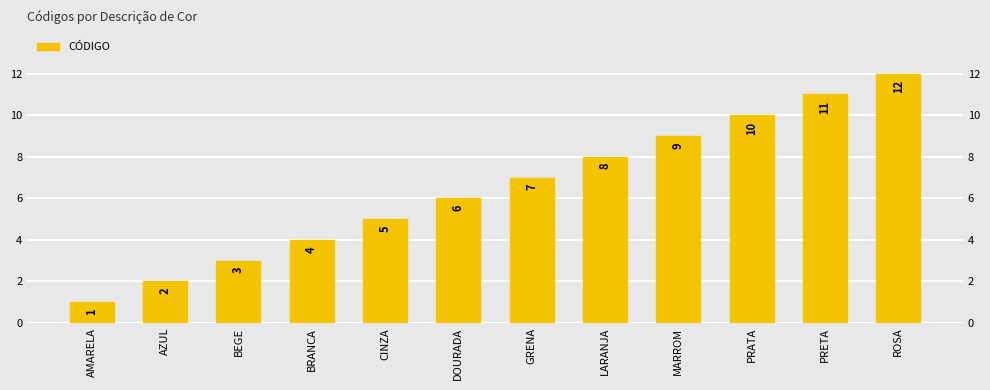

How many categories are shown in the chart?

12